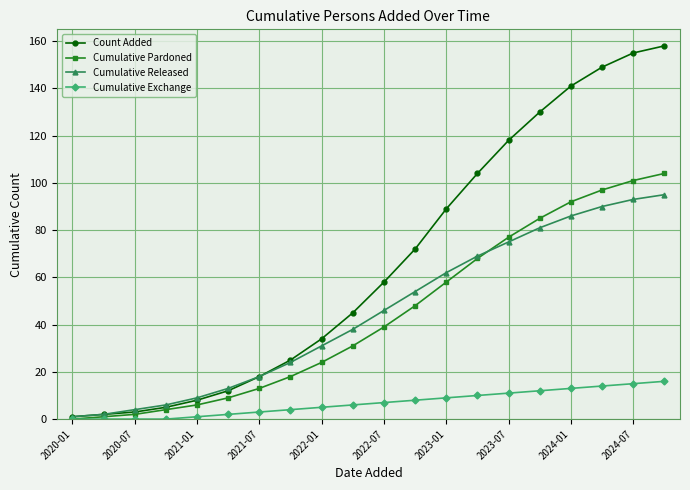

Rank the series by their maximum value, from lowest to highest.

Cumulative Exchange, Cumulative Released, Cumulative Pardoned, Count Added